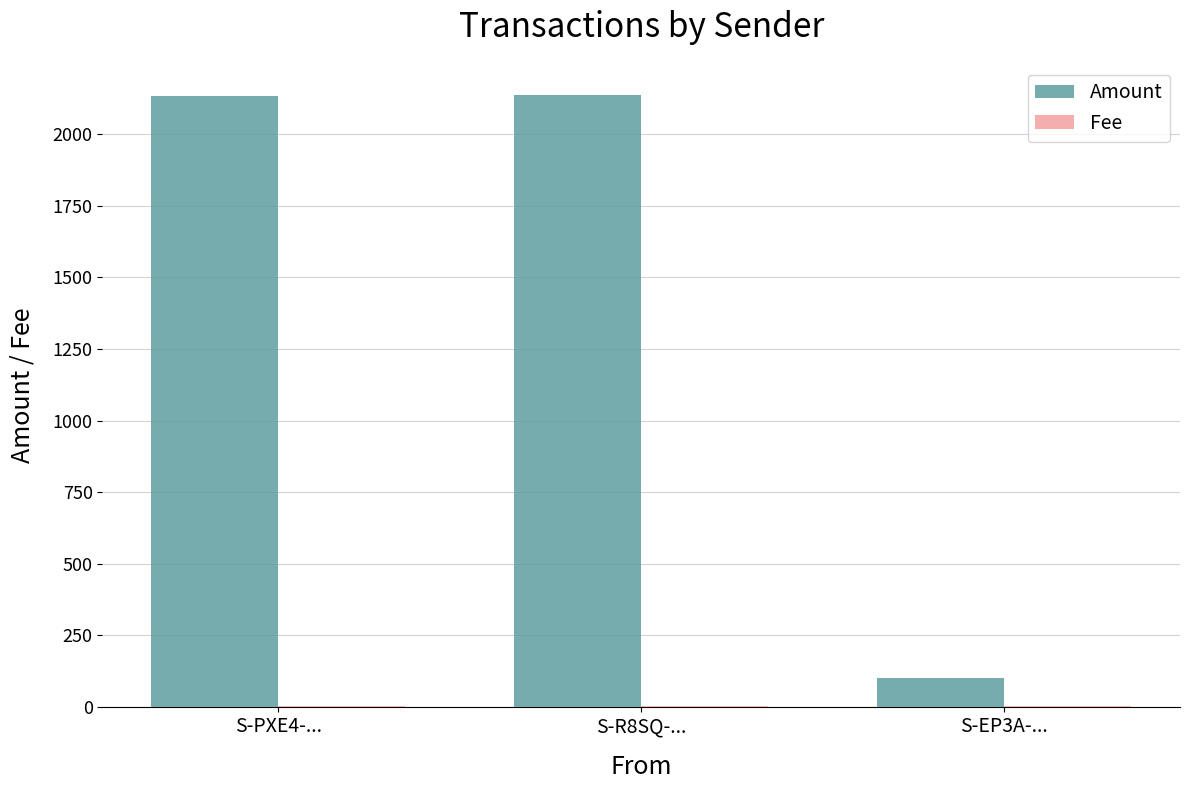

What is the maximum value for Amount?

2136.6